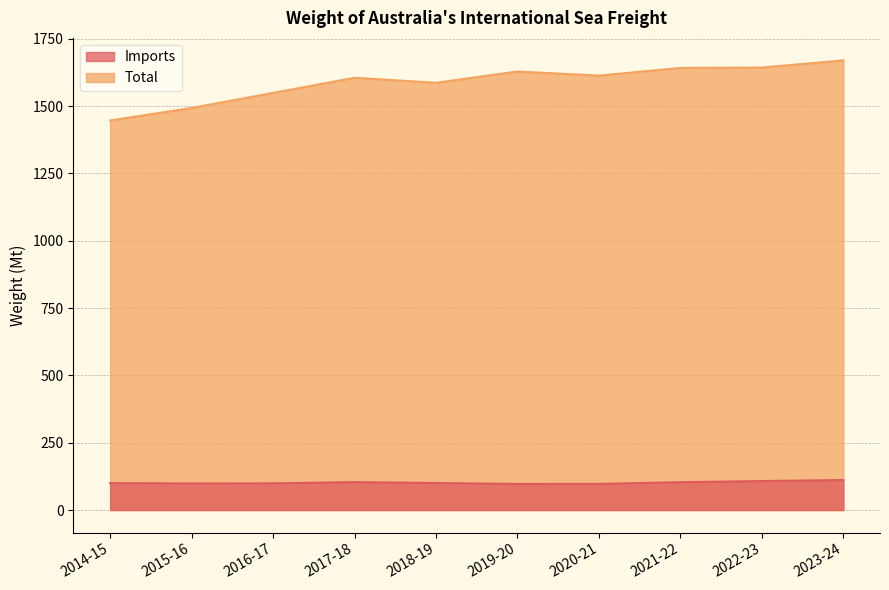

Reading left to right, extract all data points from this chart.

Imports: 100.1	98.9	99.3	103.8	100.5	96.9	97.1	103.5	107.7	111.6
Total: 1446.6	1492.9	1549.0	1605.2	1586.6	1628.4	1613.2	1641.8	1643.1	1669.8